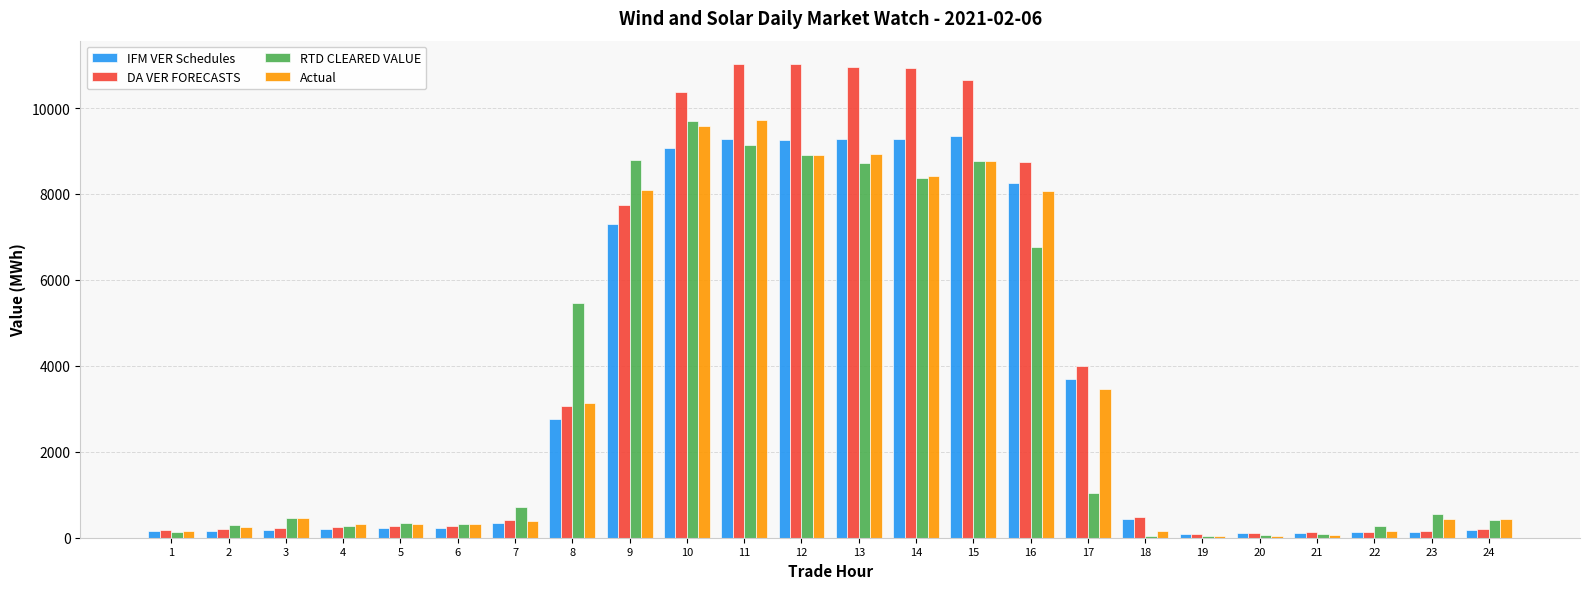

Does the chart contain stacked bars?

No